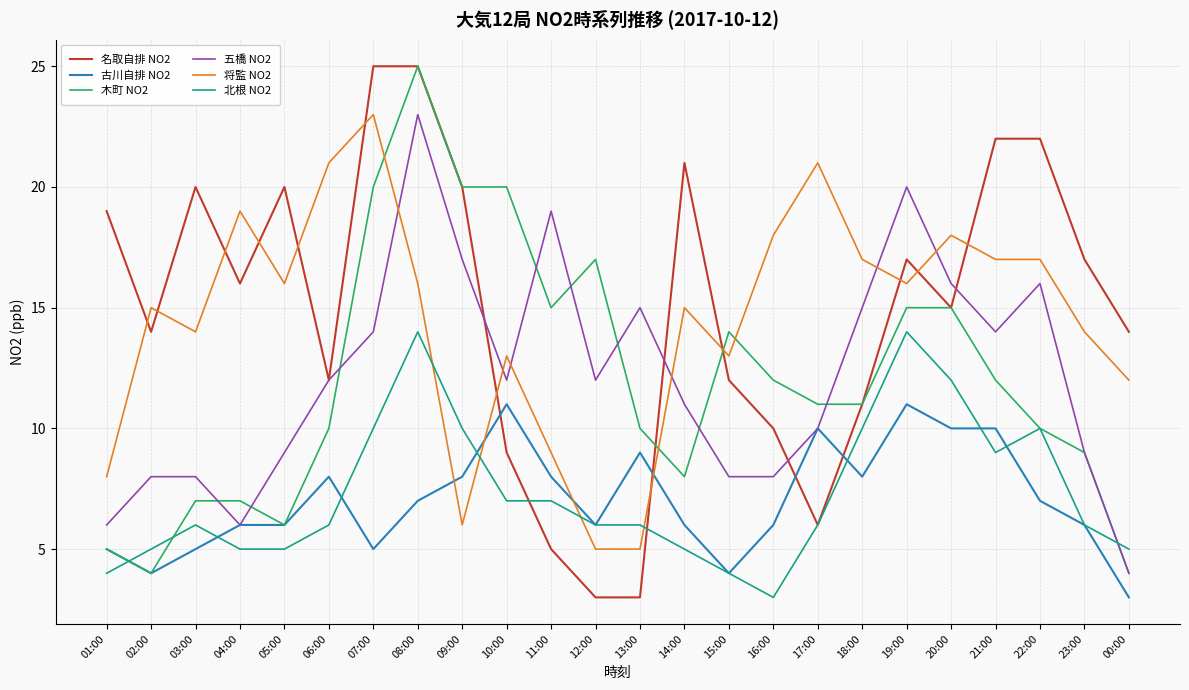

What are all the series names shown in the legend?

名取自排 NO2, 古川自排 NO2, 木町 NO2, 五橋 NO2, 将監 NO2, 北根 NO2